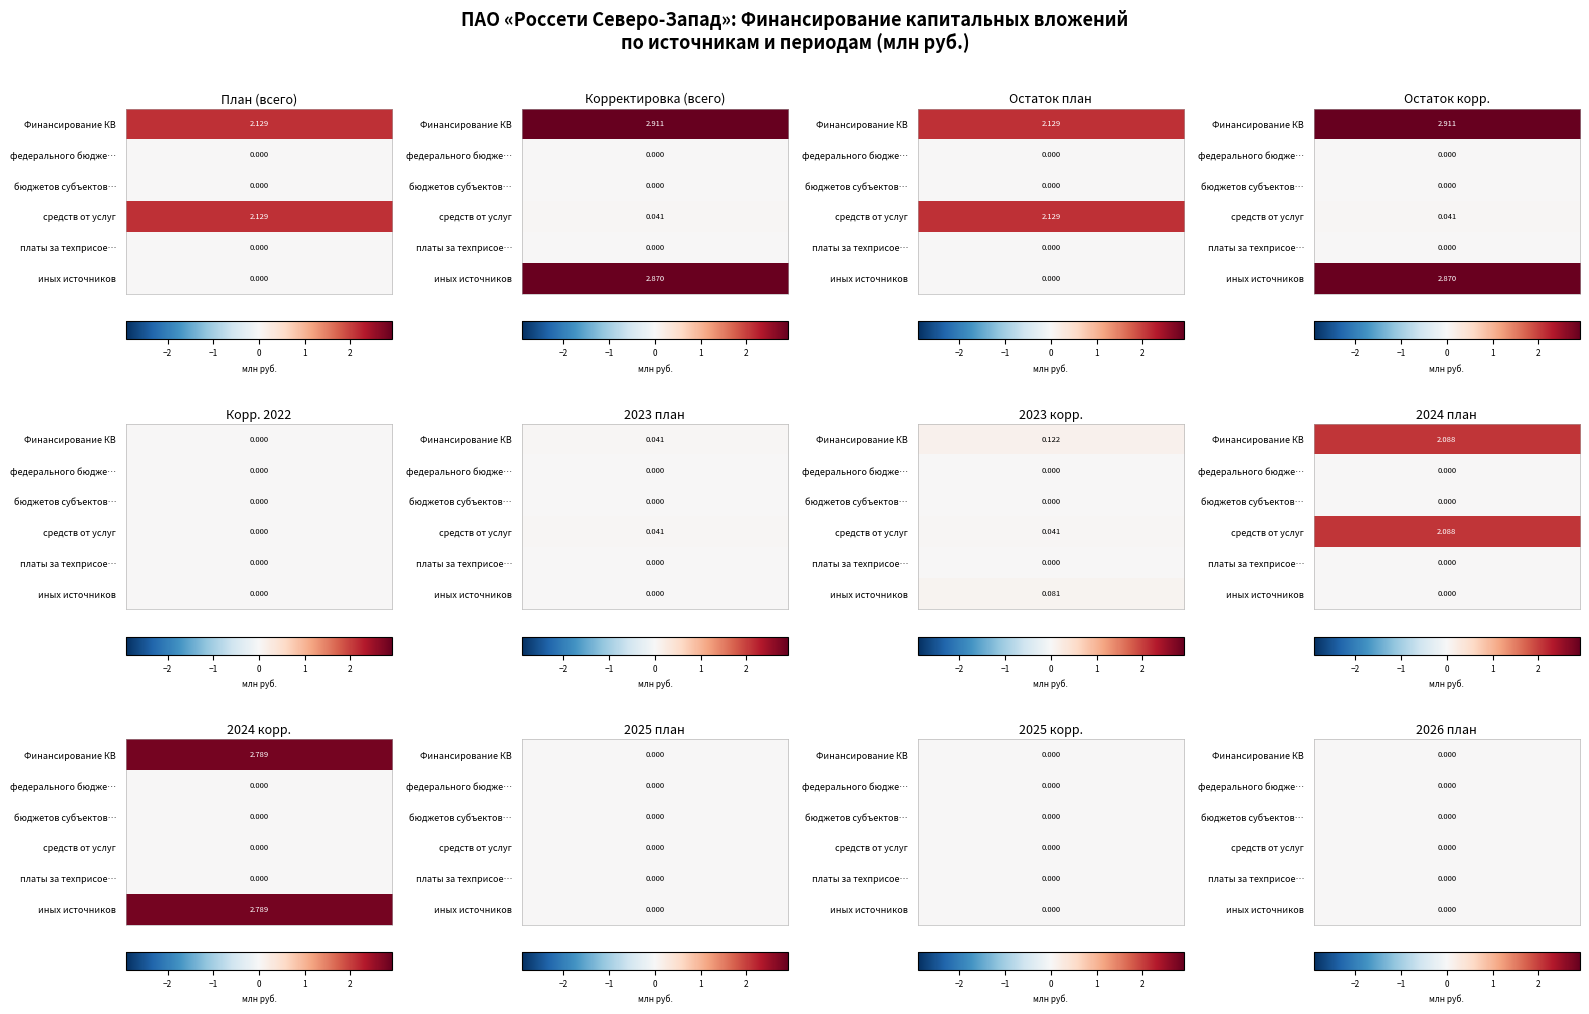

Reading left to right, transcribe all the data shown in this chart.

Финансирование КВ: 0=2.1	1=2.9	2=2.1	3=2.9	4=0.0	5=0.0	6=0.1	7=2.1	8=2.8	9=0.0	10=0.0	11=0.0
федерального бюджета: 0=0.0	1=0.0	2=0.0	3=0.0	4=0.0	5=0.0	6=0.0	7=0.0	8=0.0	9=0.0	10=0.0	11=0.0
бюджетов субъектов РФ: 0=0.0	1=0.0	2=0.0	3=0.0	4=0.0	5=0.0	6=0.0	7=0.0	8=0.0	9=0.0	10=0.0	11=0.0
средств от услуг: 0=2.1	1=0.0	2=2.1	3=0.0	4=0.0	5=0.0	6=0.0	7=2.1	8=0.0	9=0.0	10=0.0	11=0.0
платы за техприсоединение: 0=0.0	1=0.0	2=0.0	3=0.0	4=0.0	5=0.0	6=0.0	7=0.0	8=0.0	9=0.0	10=0.0	11=0.0
иных источников: 0=0.0	1=2.9	2=0.0	3=2.9	4=0.0	5=0.0	6=0.1	7=0.0	8=2.8	9=0.0	10=0.0	11=0.0